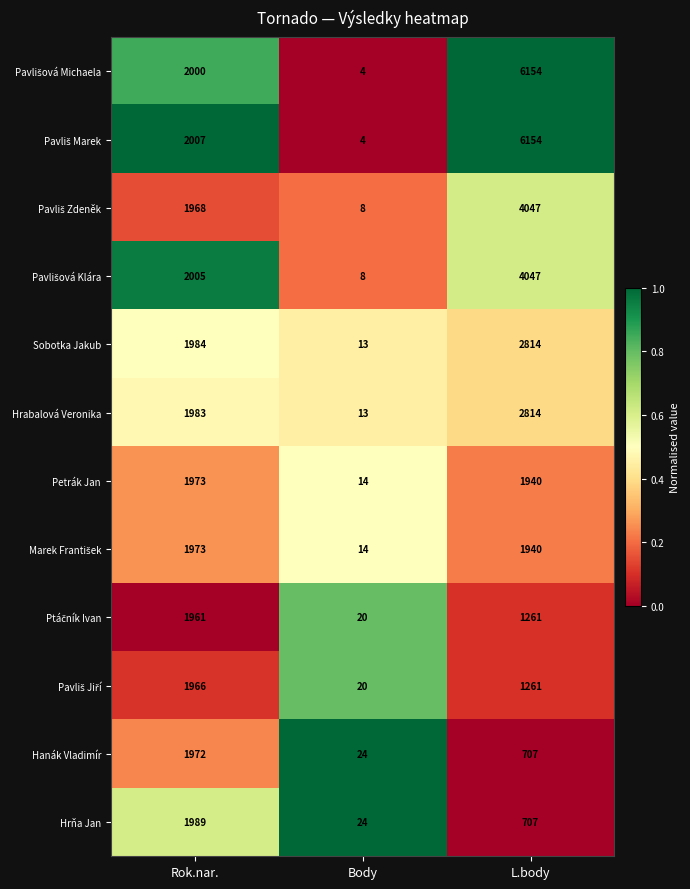

True or false: Hrabalová Veronika has a value of 1983 at Rok.nar..

True